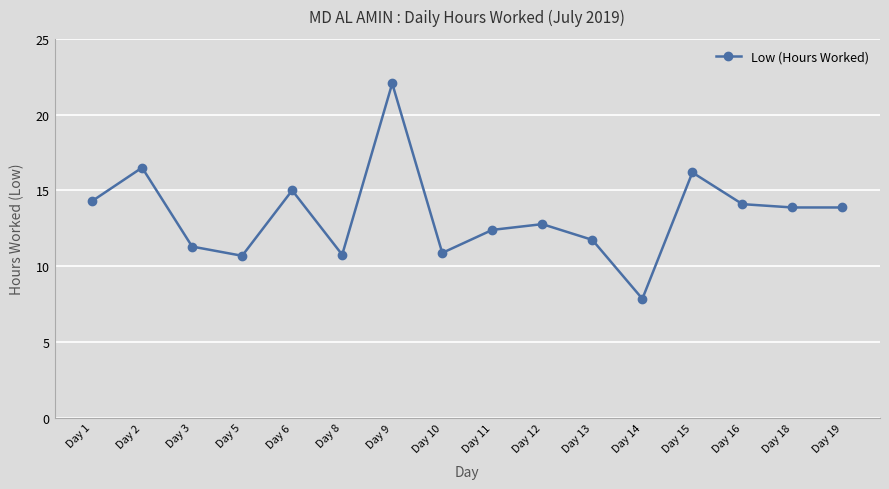

Count the number of data series in this chart.

1